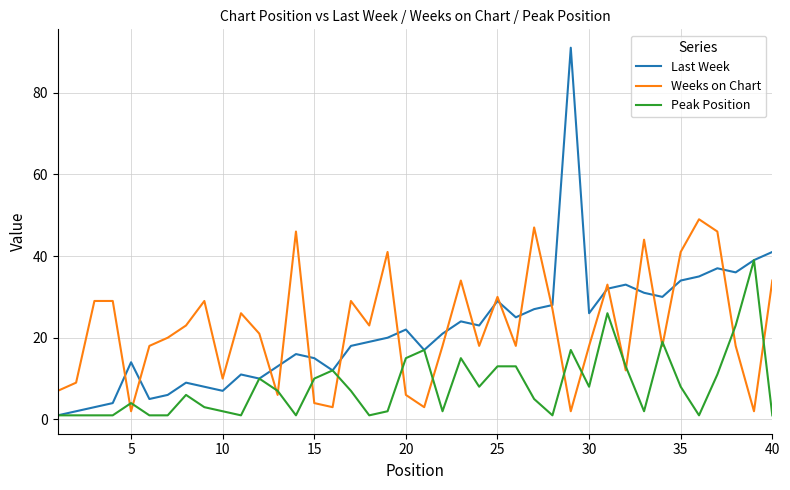

List the series in order of their peak value, lowest first.

Peak Position, Weeks on Chart, Last Week